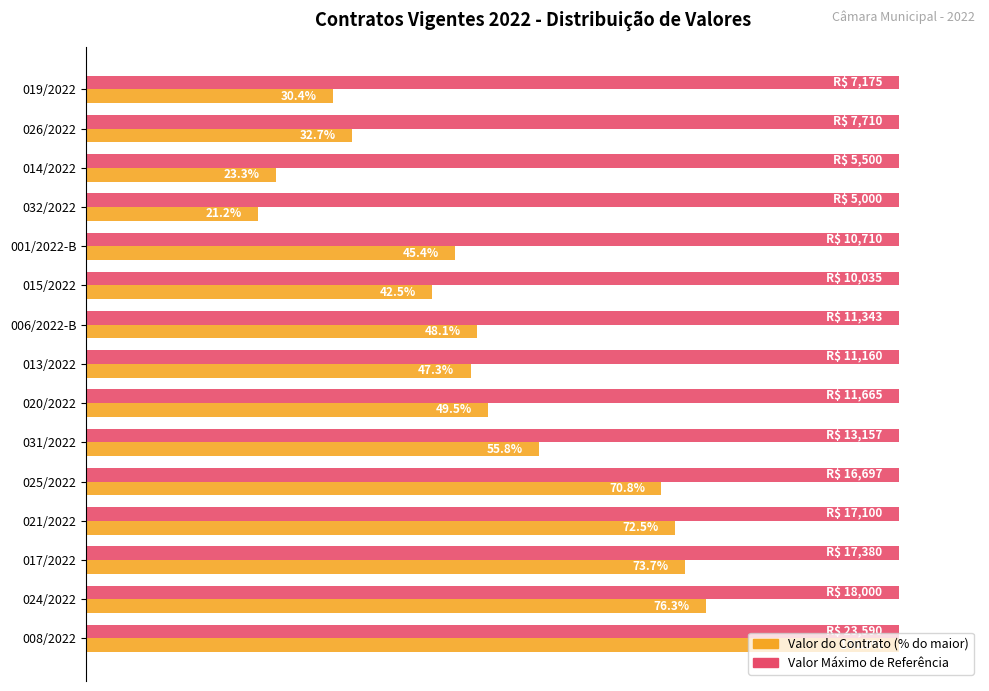

At which category is the sum across all series the highest?

008/2022